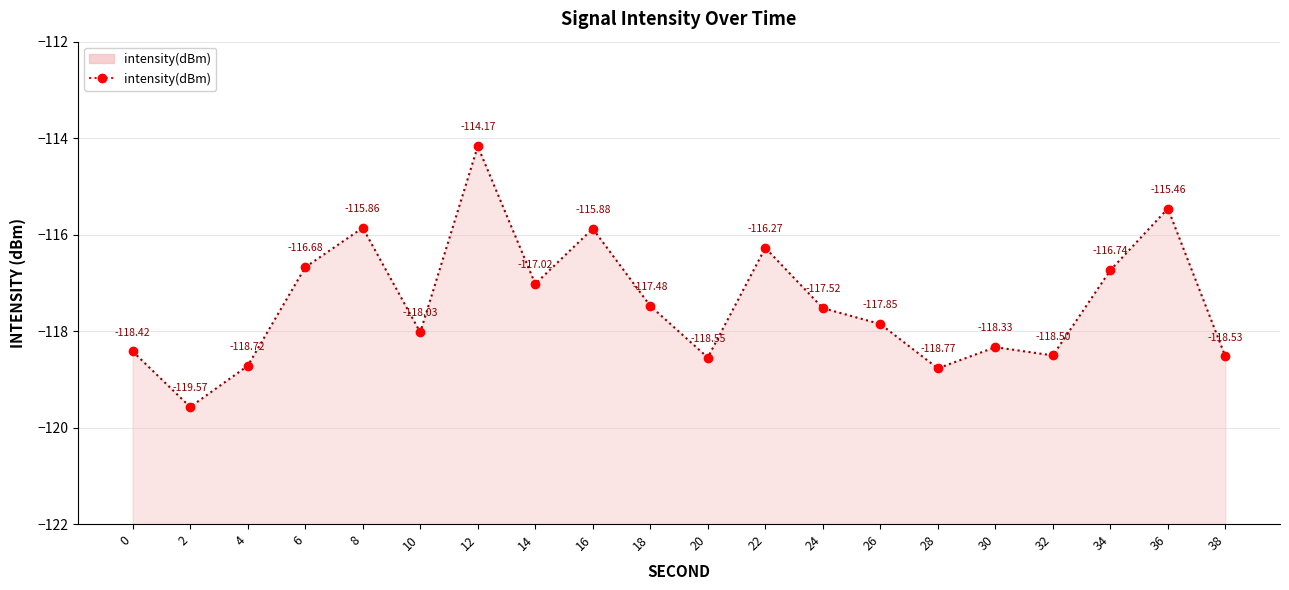

How many categories are shown in the chart?

20